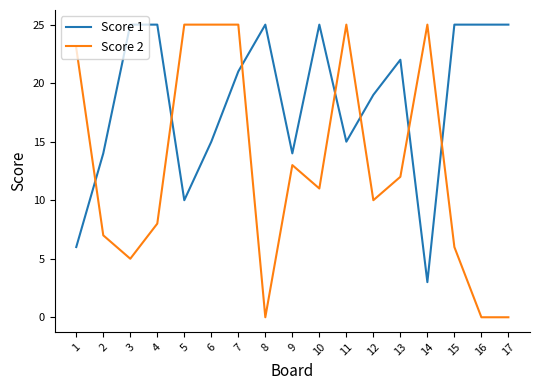

Read the Score 2 value at 4.

8